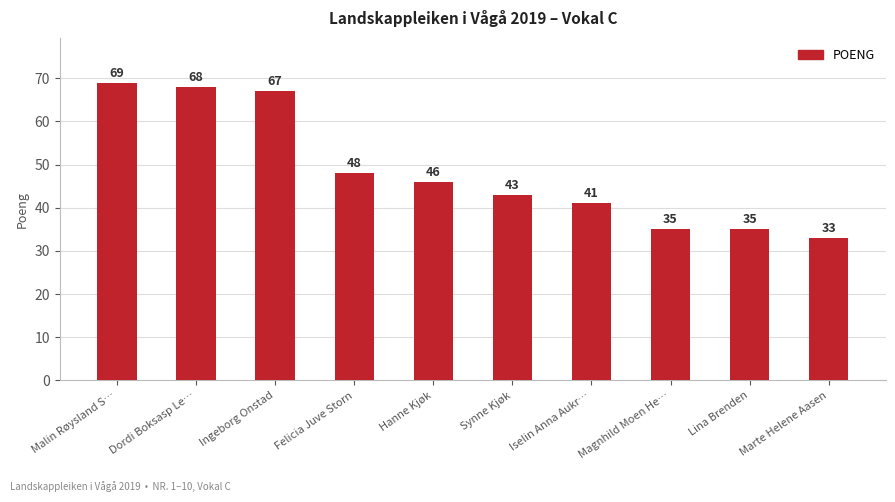

What is the difference between the maximum and minimum values?

36